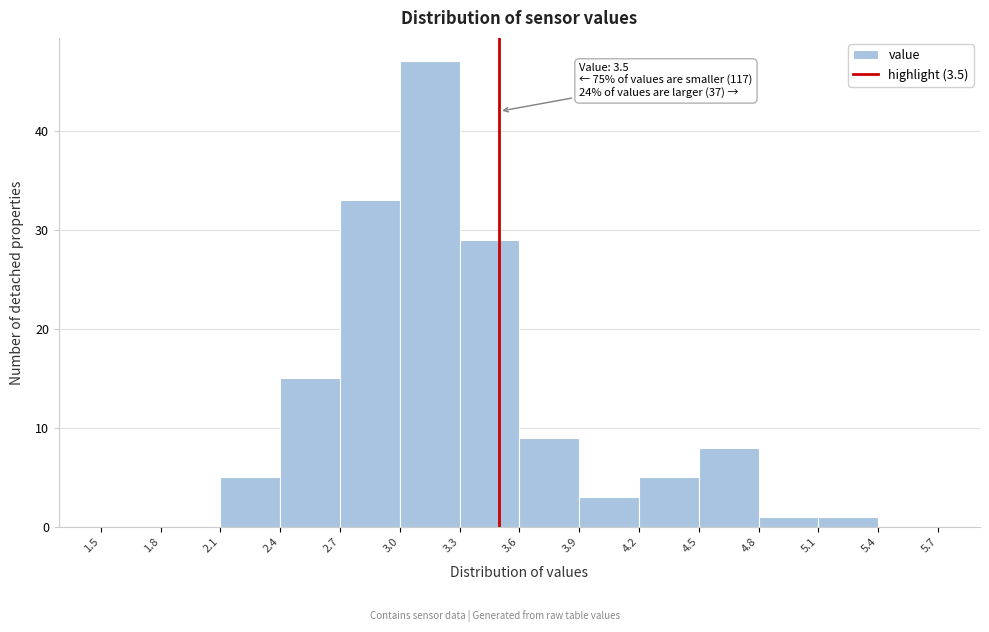

Over which range of the x-axis is the bar tallest?

3.0 to 3.3